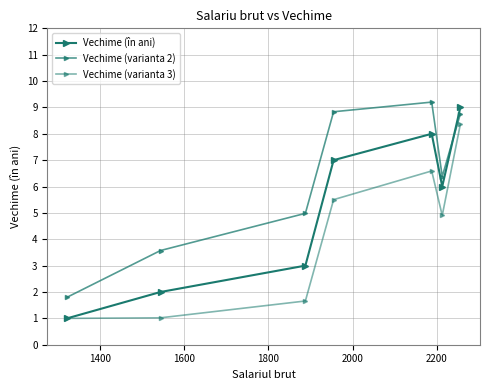

What is the sum of all Vechime (varianta 2) values?

43.5